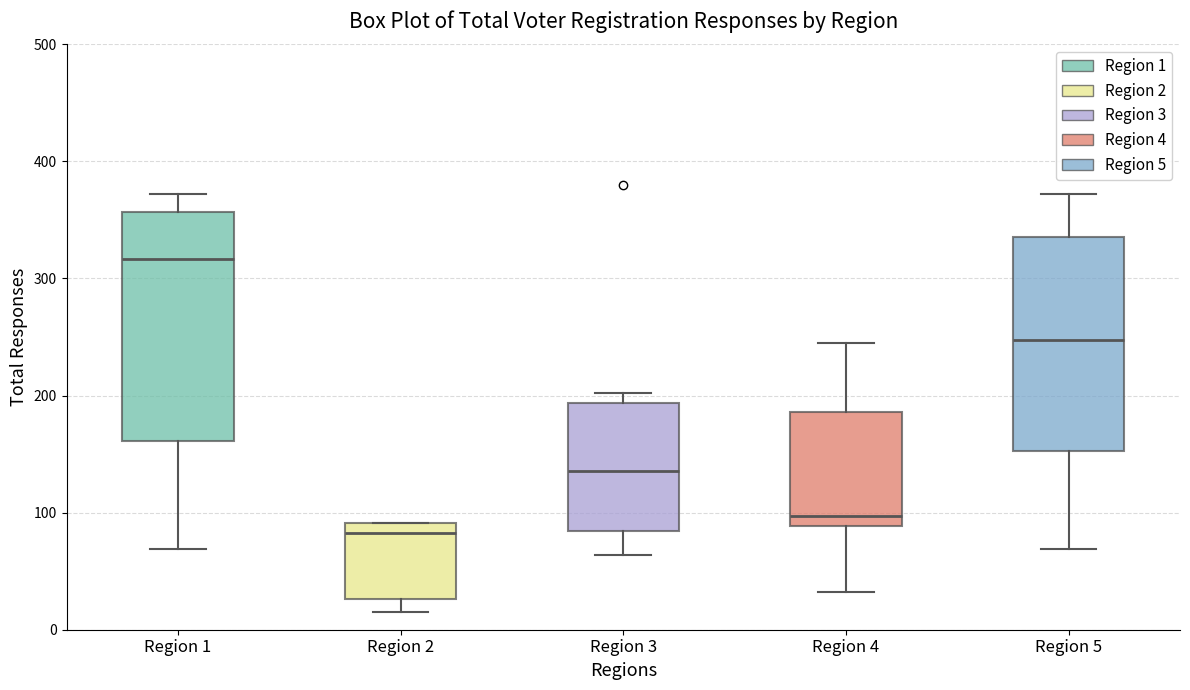

Where is the lower edge of the box for Region 3 on the y-axis? The values are not printed on the chart, so give them approximately, as read against the axis.

80